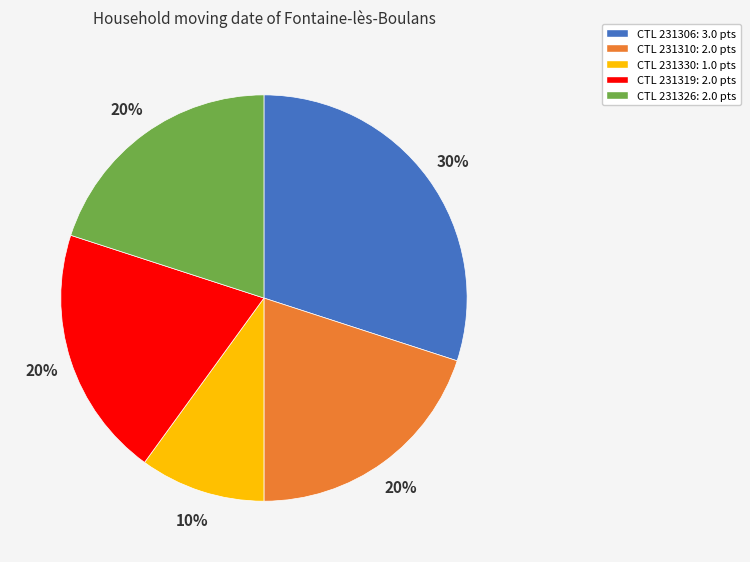

Does any single category account for the majority?

No